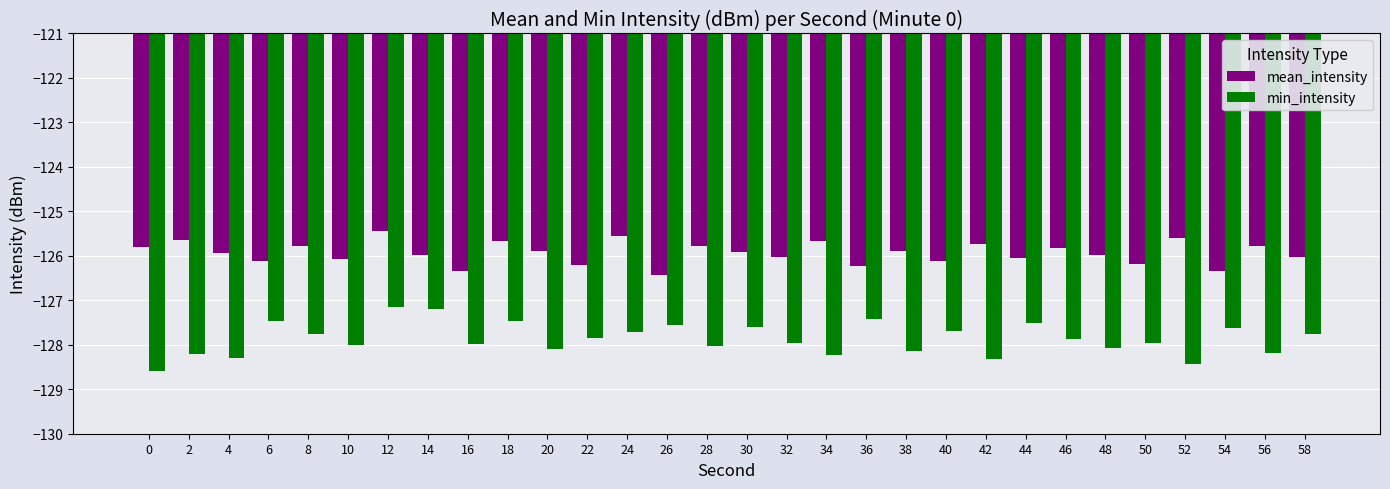

What is the minimum value shown in the chart?

-128.6